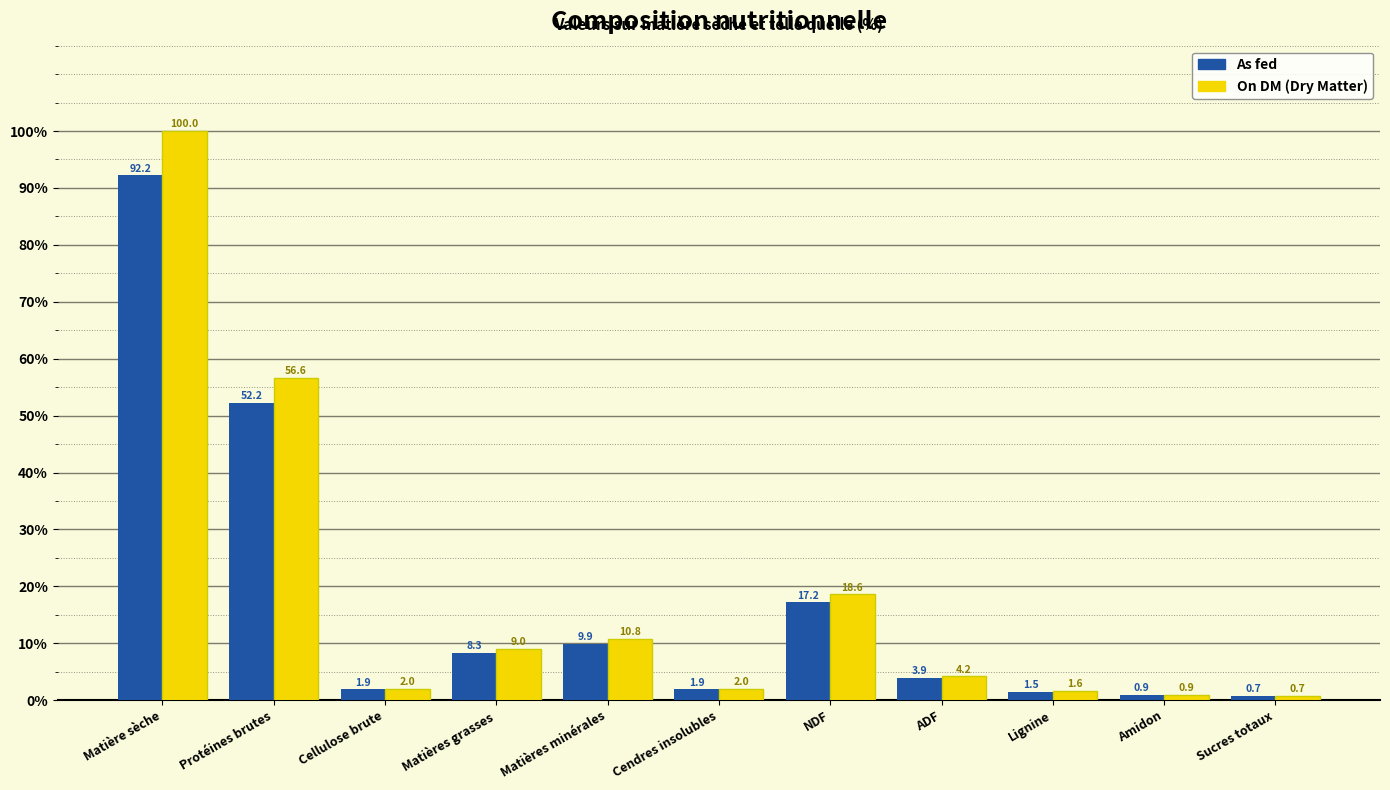

What is the greatest value displayed?

100.0